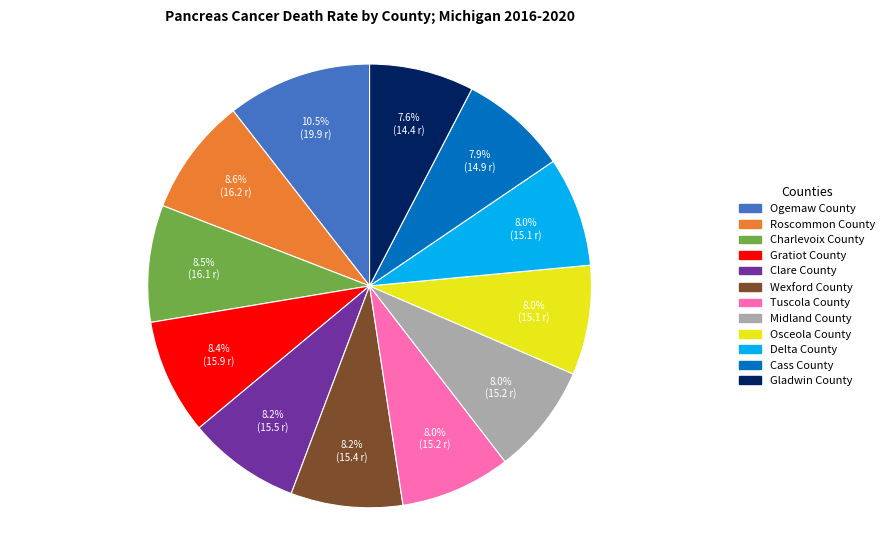

Count the number of slices in the pie.

12